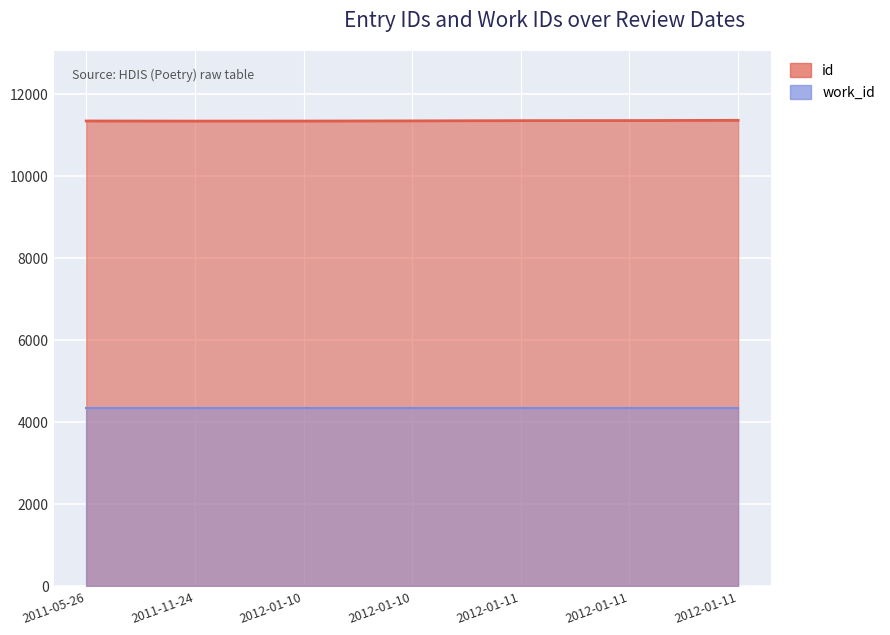

How many data points are above 11350?

3